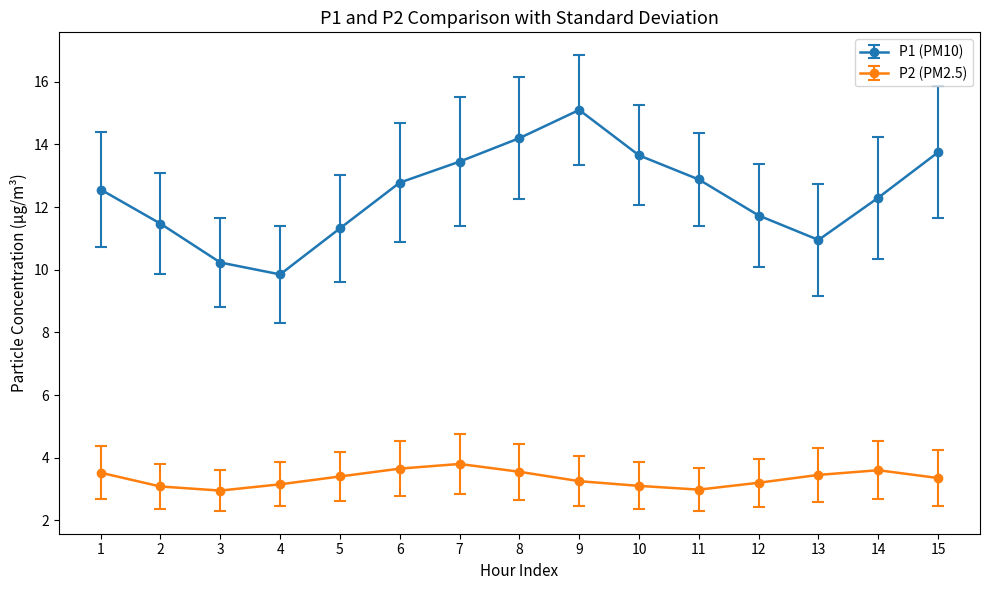

What is the minimum value shown in the chart?

3.0